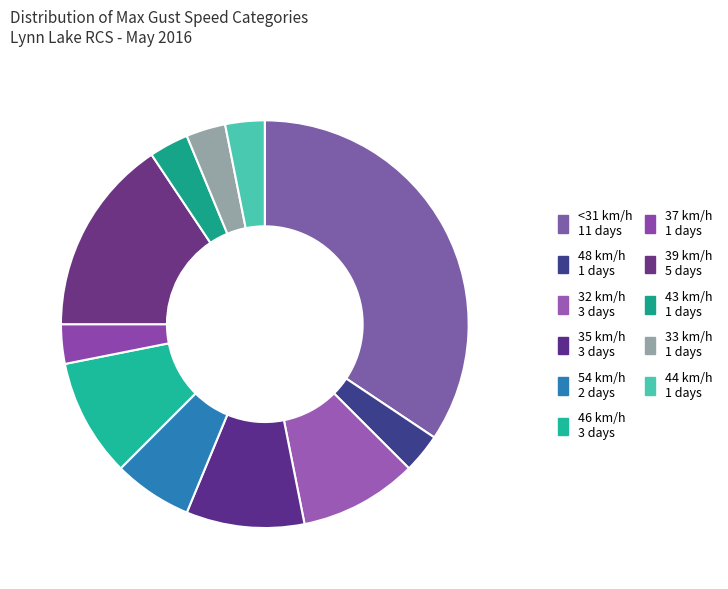

How many slices are in this pie chart?

11